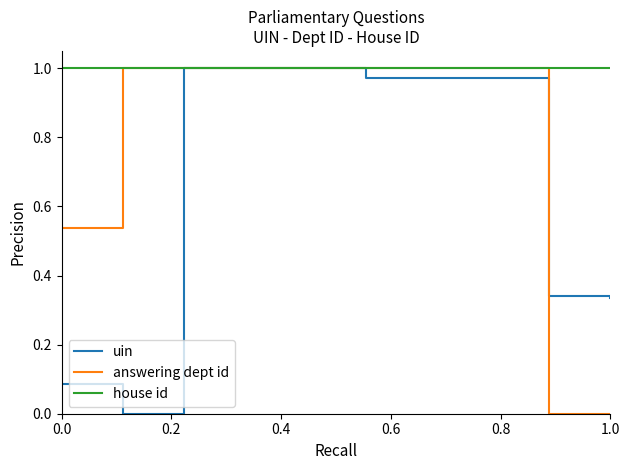

Which series has the largest total across all categories?

house id